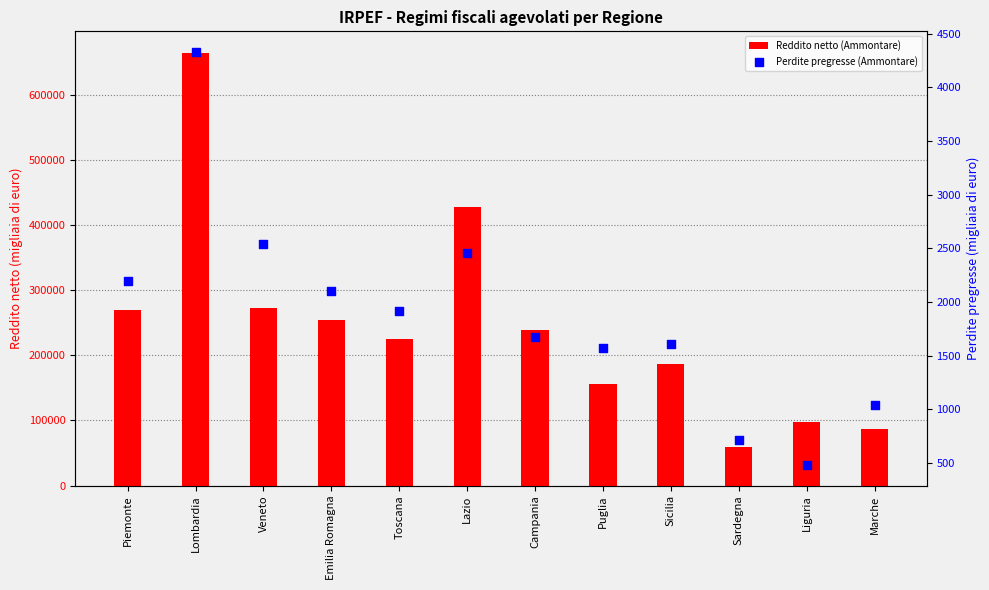

Is the value of Reddito netto (Ammontare) at Veneto greater than the value of Perdite pregresse (Ammontare) at Sicilia?

Yes